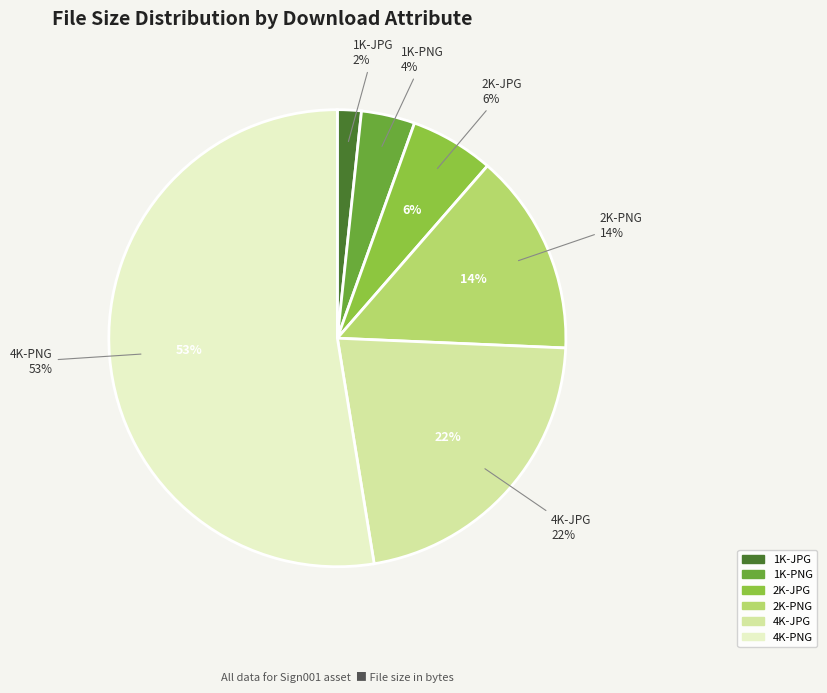

What percentage is the 2K-JPG slice, to the nearest percent?

6%